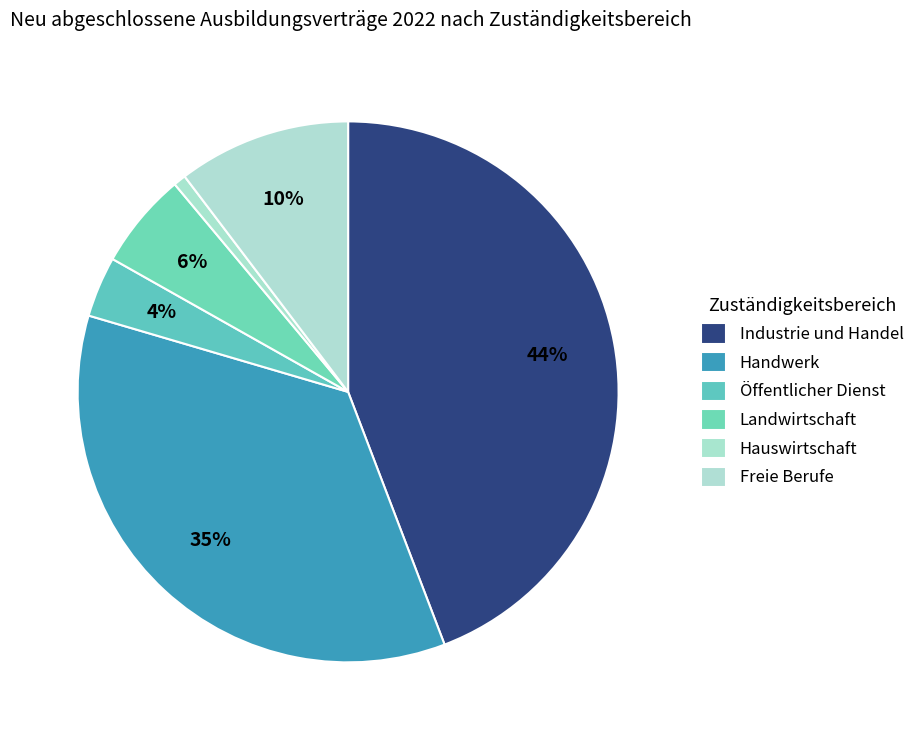

Which category has the biggest portion of the pie?

Industrie und Handel